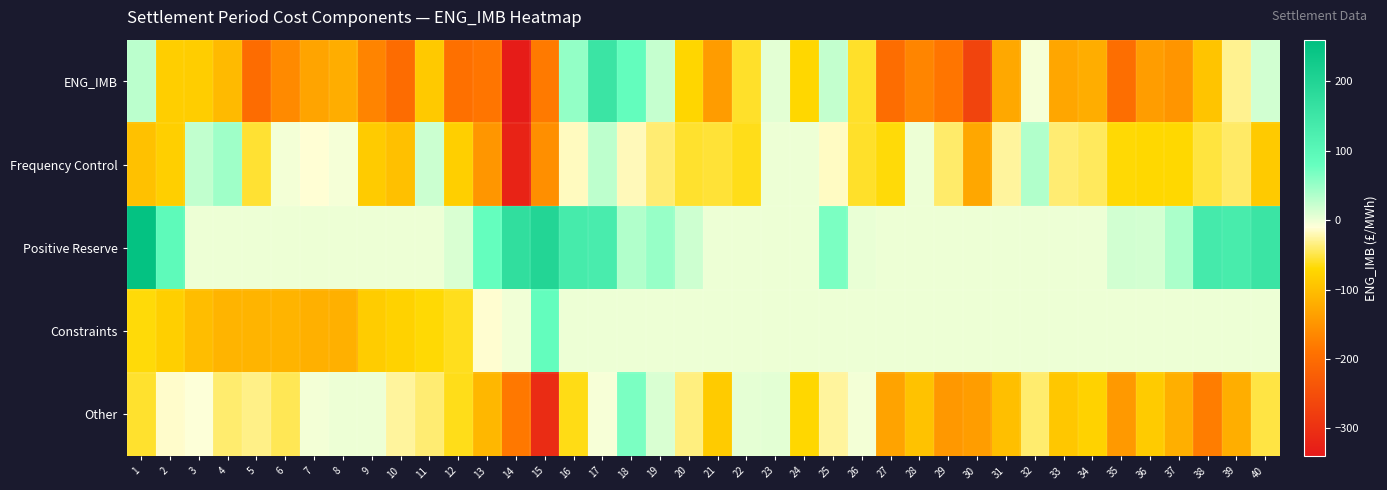

What is the smallest value displayed?

-333.6